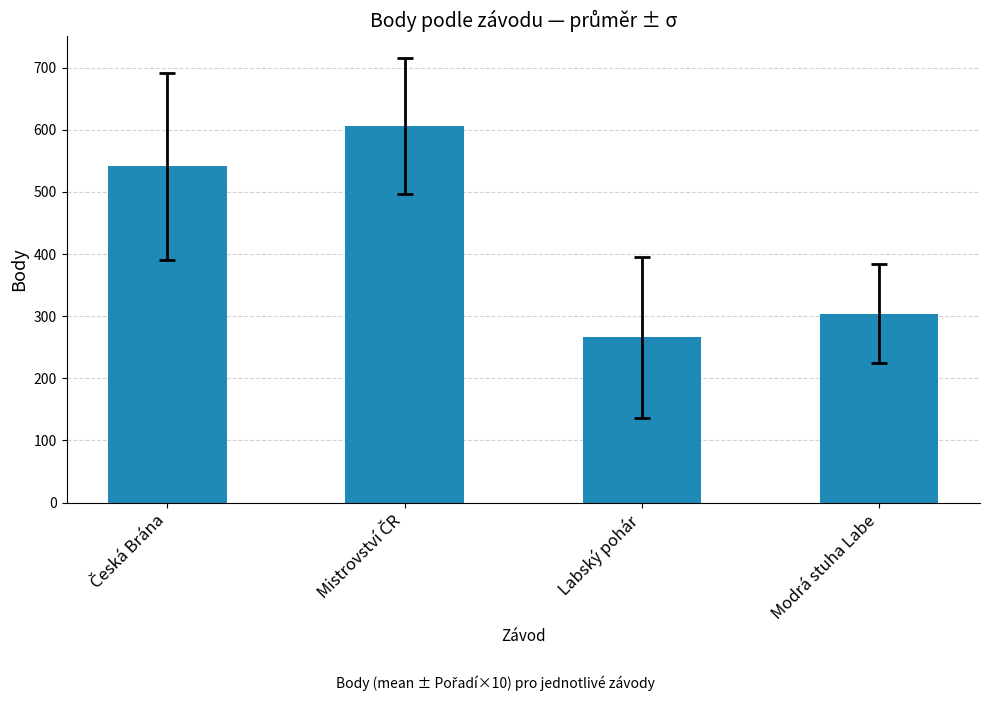

The chart shows a value of 304 at Modrá stuha Labe. True or false?

True